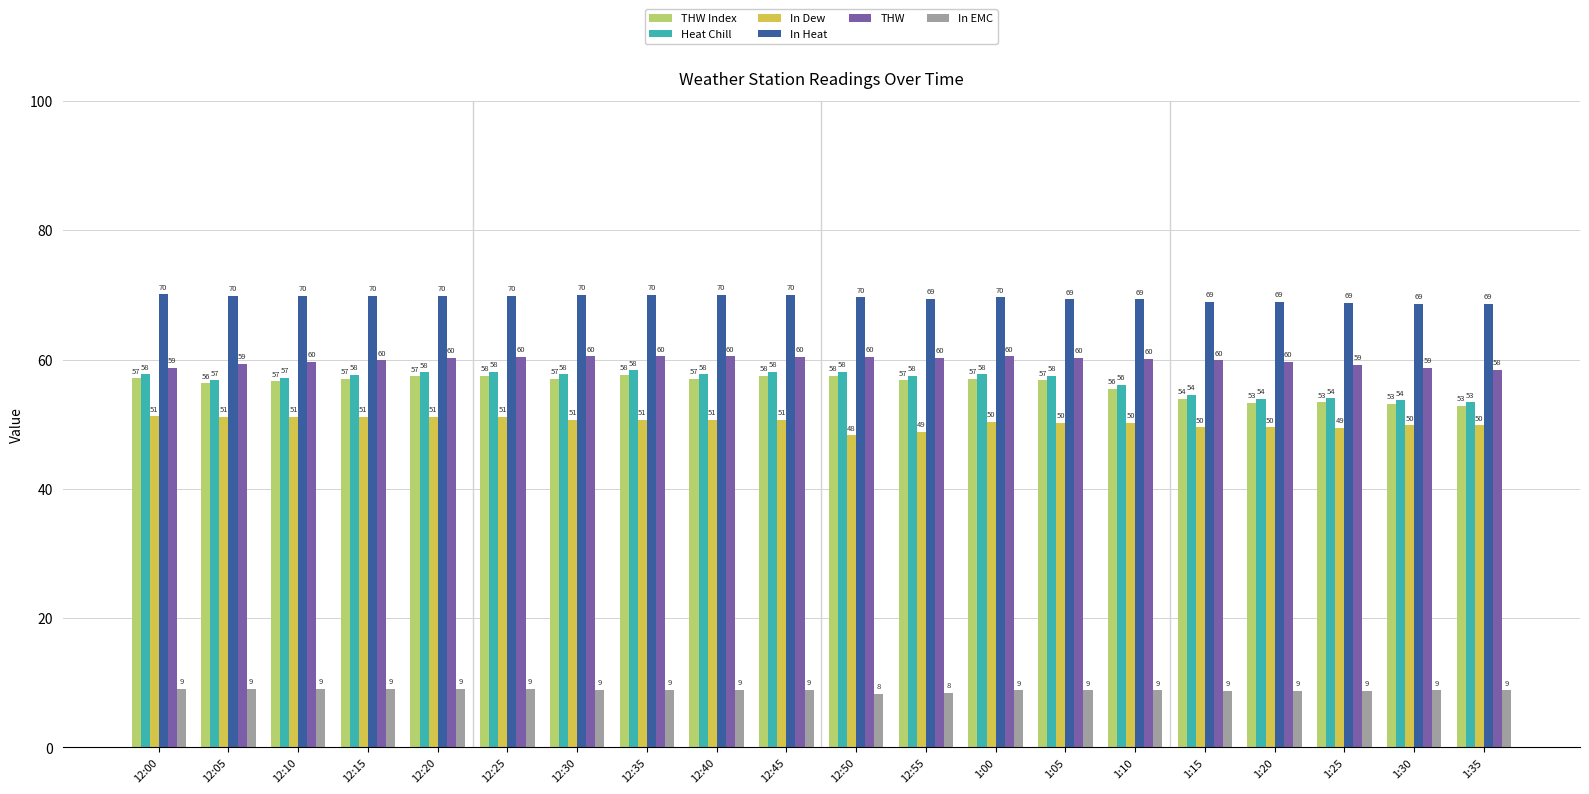

What position from the right is 1:30?

2